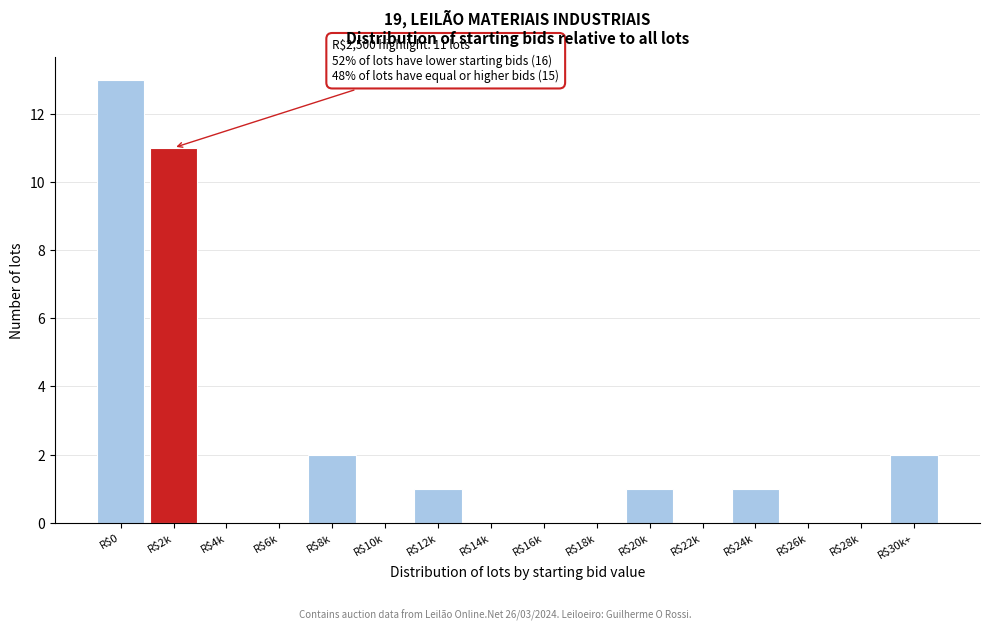

What is the greatest value displayed?

13